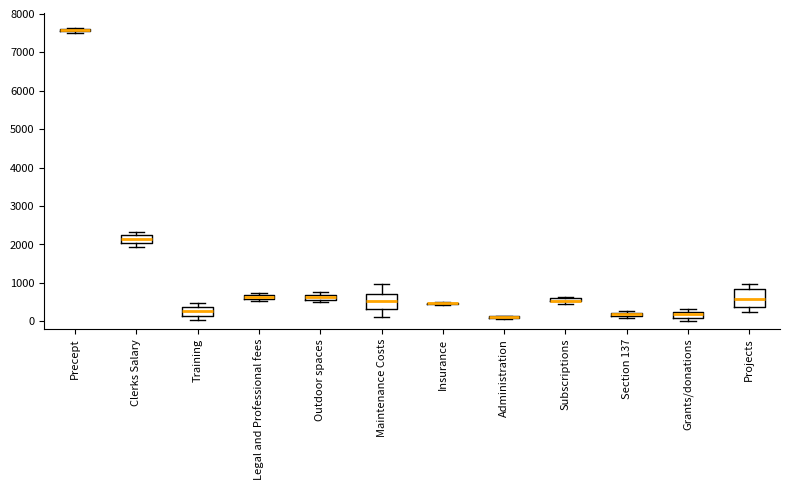

Where does the upper whisker of the box for Training end on the y-axis? The values are not printed on the chart, so give them approximately, as read against the axis.

500